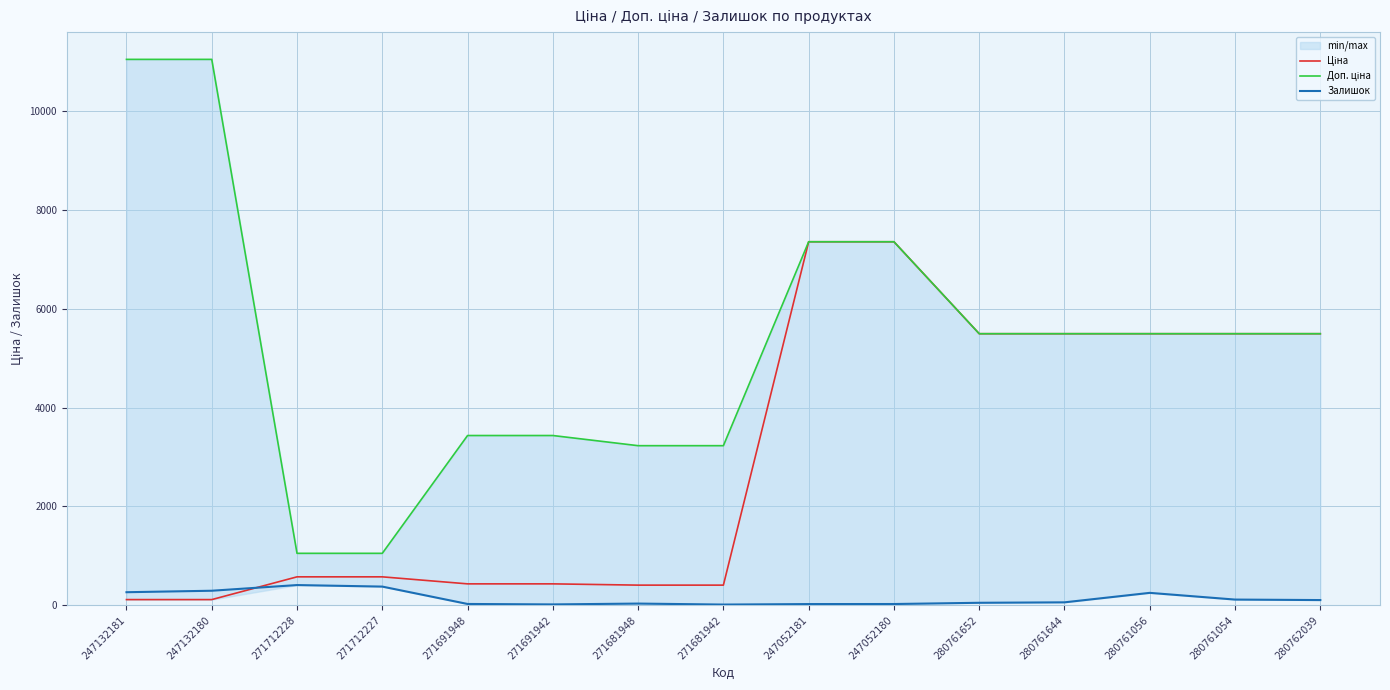

What value does the Залишок series have at 280761644?

55.0